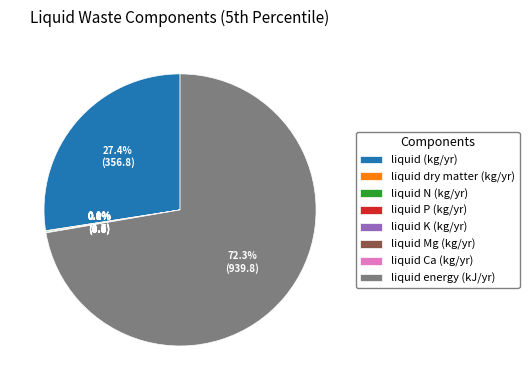

Is it true that liquid (kg/yr) is 19% of the pie?

False